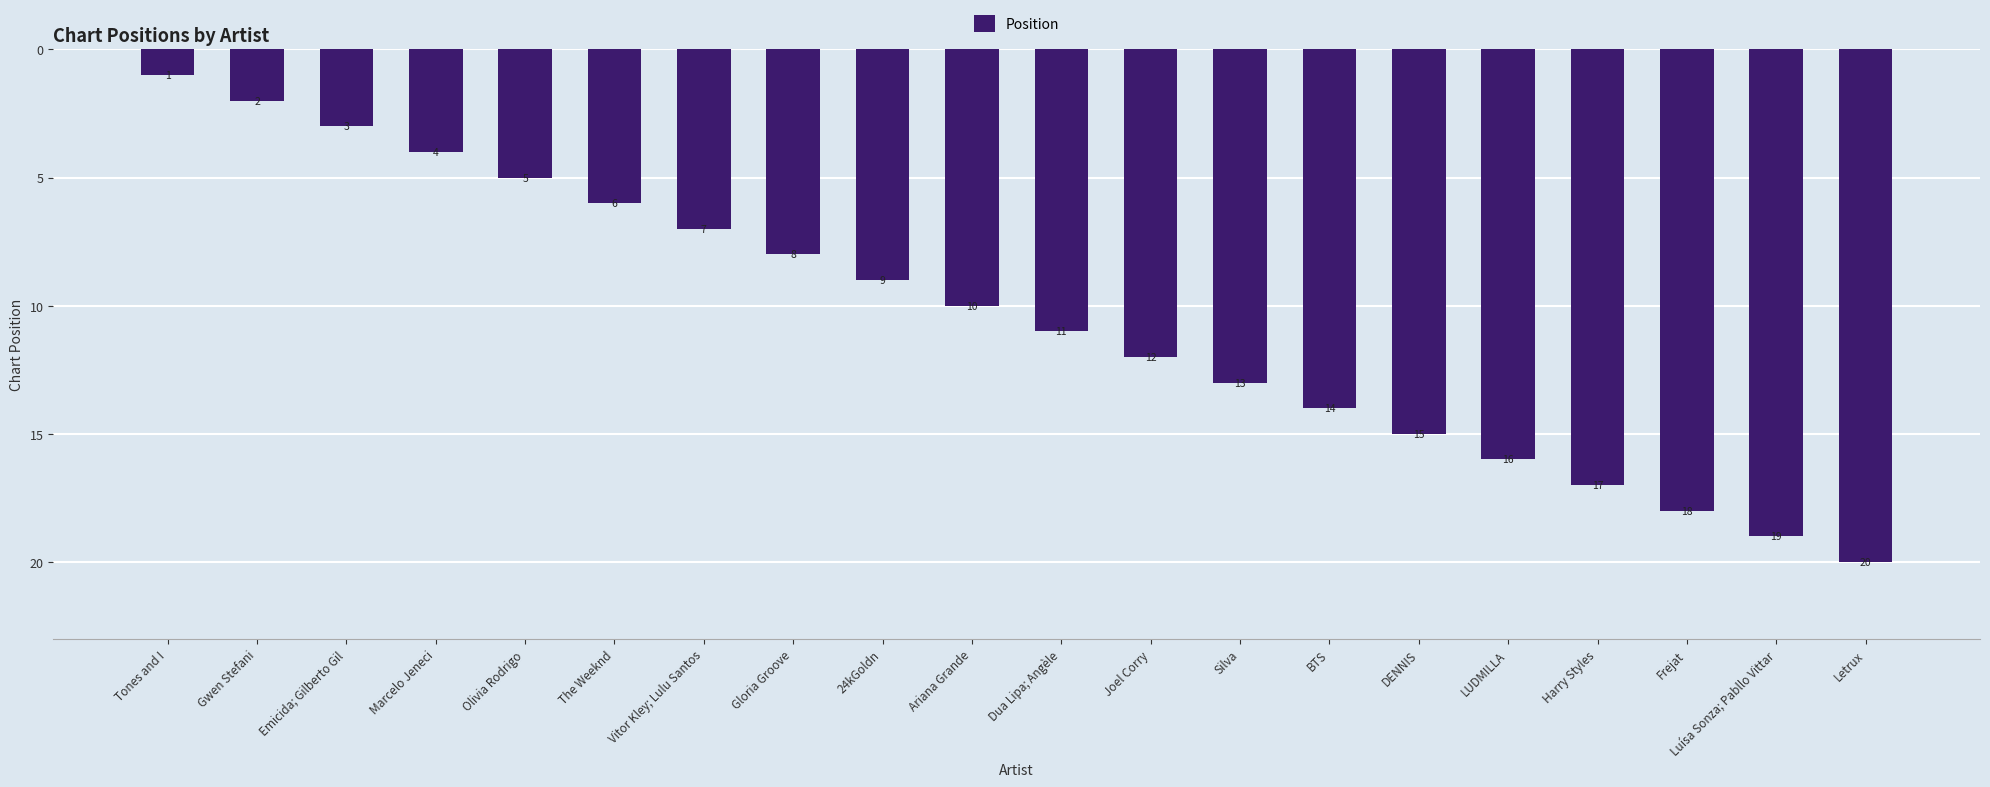

What is the difference between the maximum and minimum values?

19